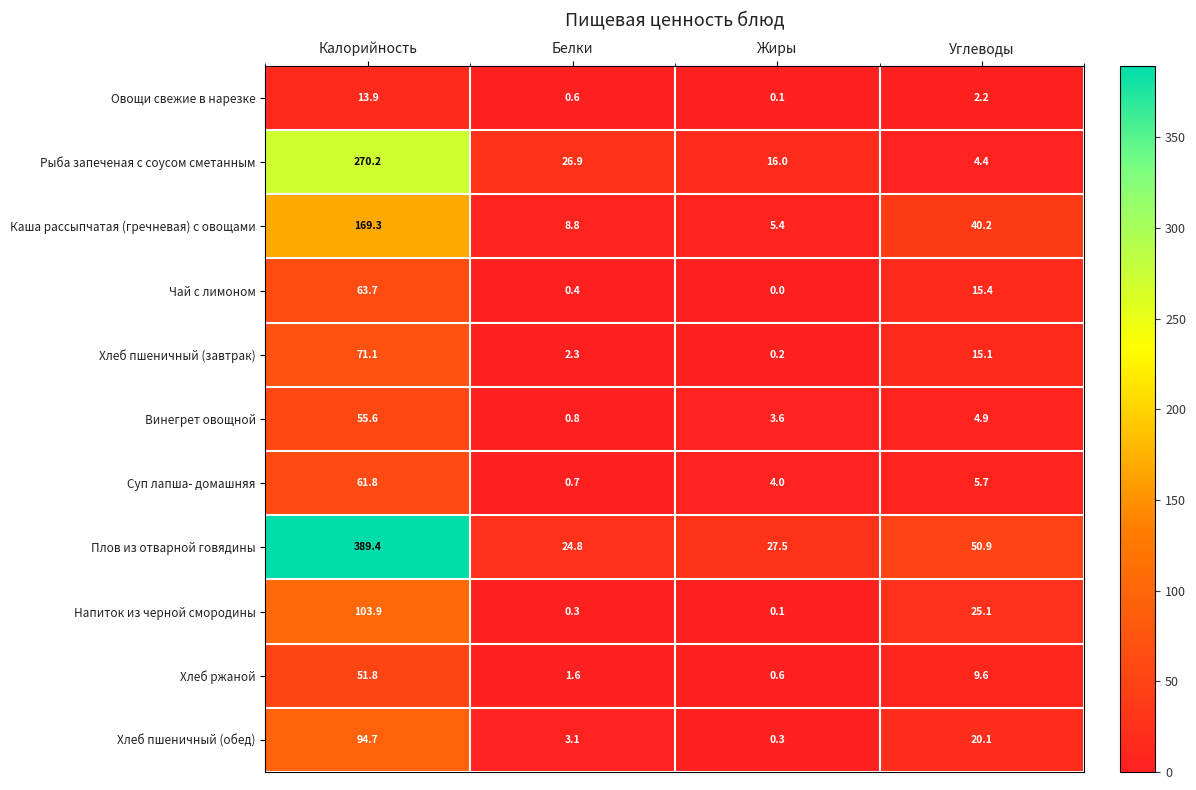

Which label corresponds to the smallest value in the chart?

Жиры